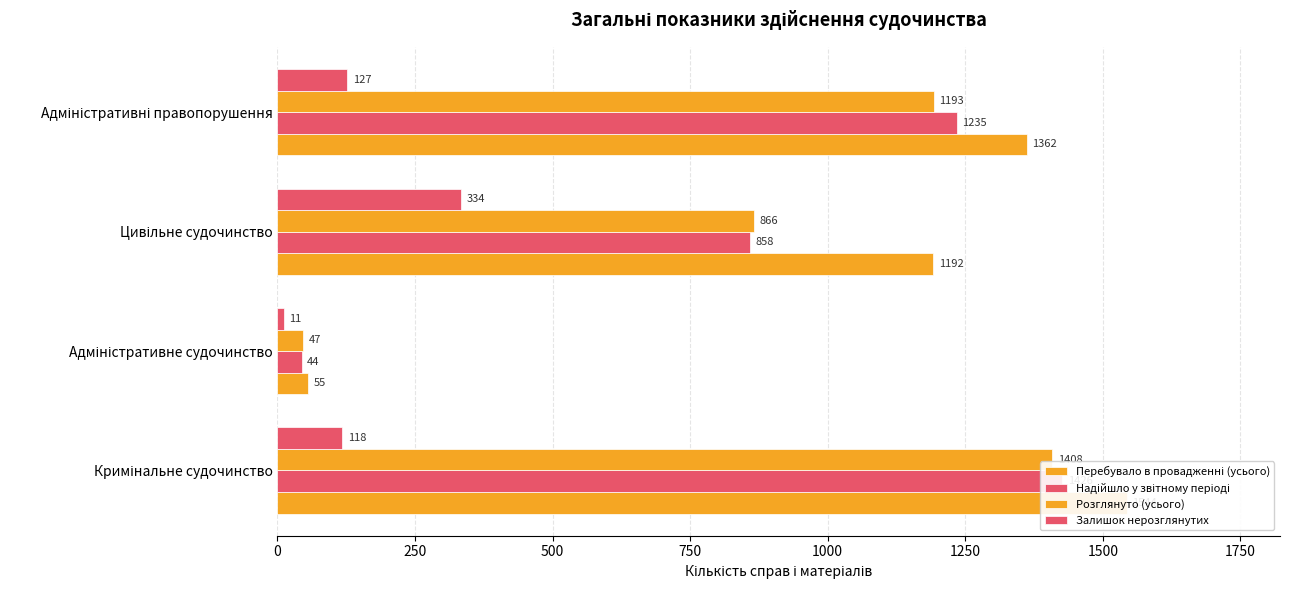

Rank the series by their maximum value, from lowest to highest.

Залишок нерозглянутих, Розглянуто (усього), Надійшло у звітному періоді, Перебувало в провадженні (усього)